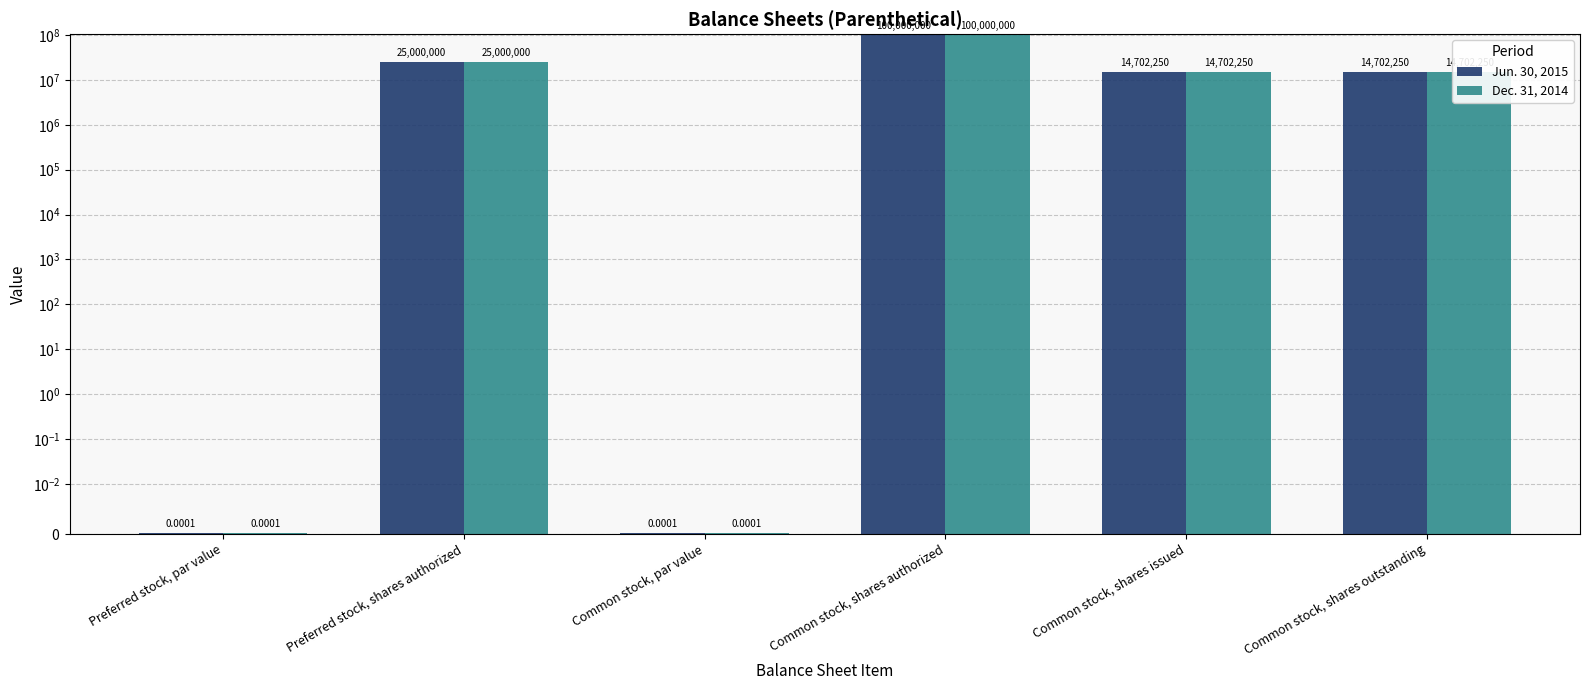

Between Preferred stock, shares authorized and Common stock, shares authorized, which is larger?

Common stock, shares authorized